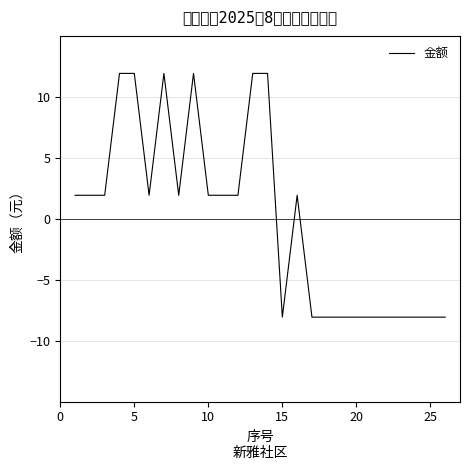

Reading right to left, extract all data points from this chart.

-8.1	-8.1	-8.1	-8.1	-8.1	-8.1	-8.1	-8.1	-8.1	-8.1	1.9	-8.1	11.9	11.9	1.9	1.9	1.9	11.9	1.9	11.9	1.9	11.9	11.9	1.9	1.9	1.9